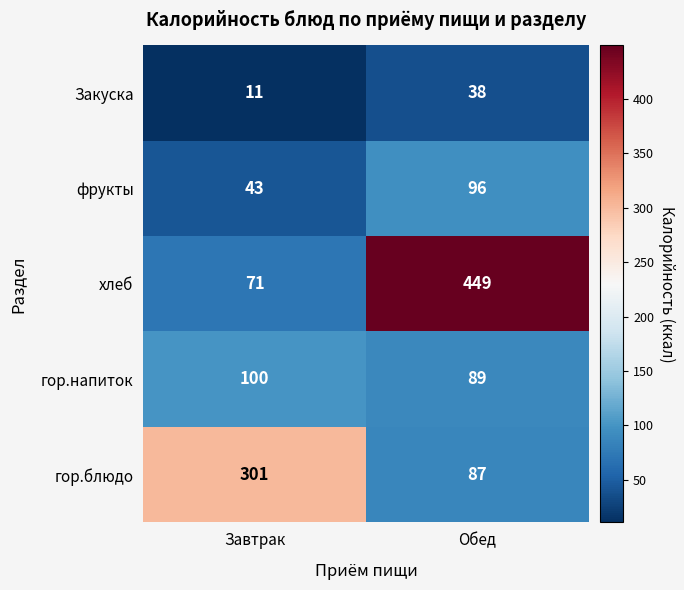

At which label does гор.блюдо reach its peak?

Завтрак